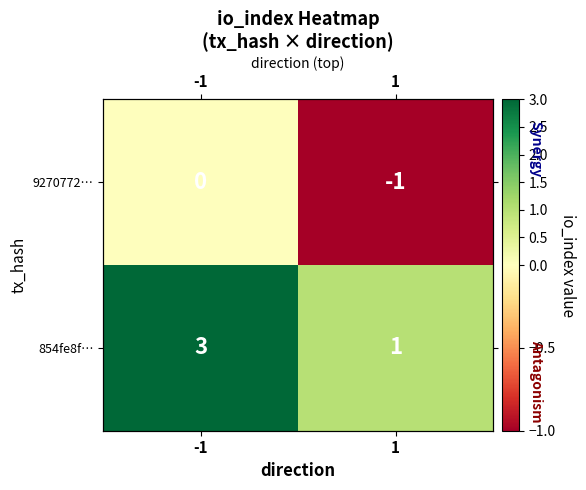

Rank the series by their average value, from lowest to highest.

9270772…, 854fe8f…